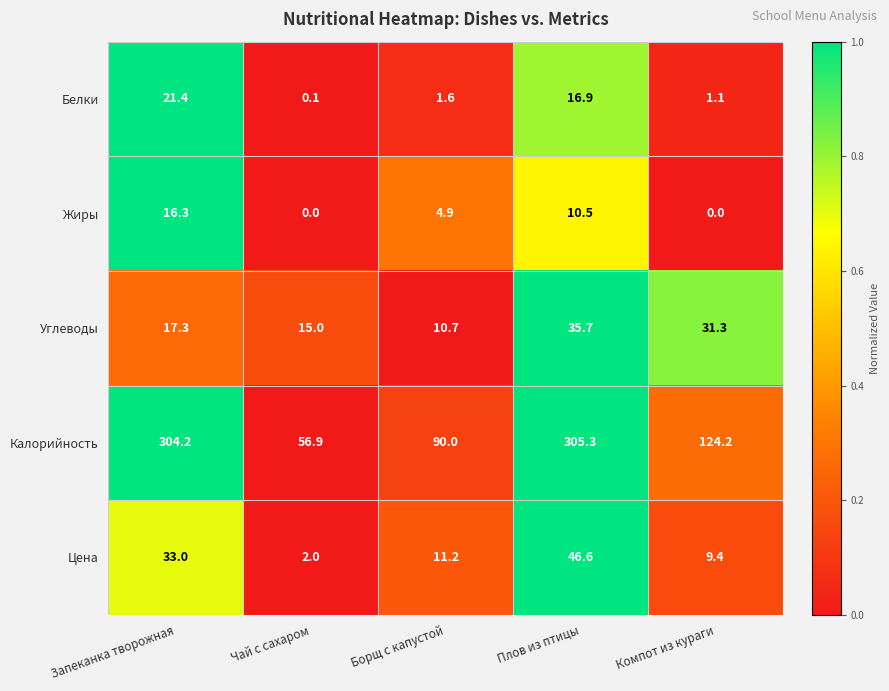

At how many categories does at least one series exceed 0?

5